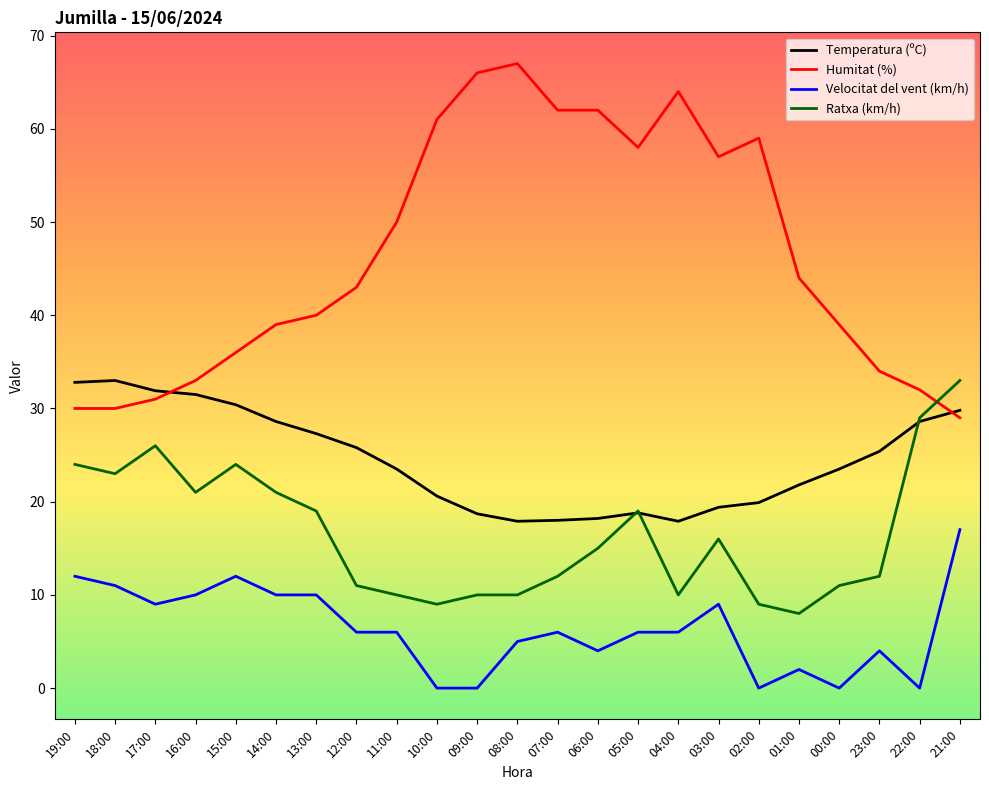

True or false: Velocitat del vent (km/h) and Ratxa (km/h) intersect in this chart.

False